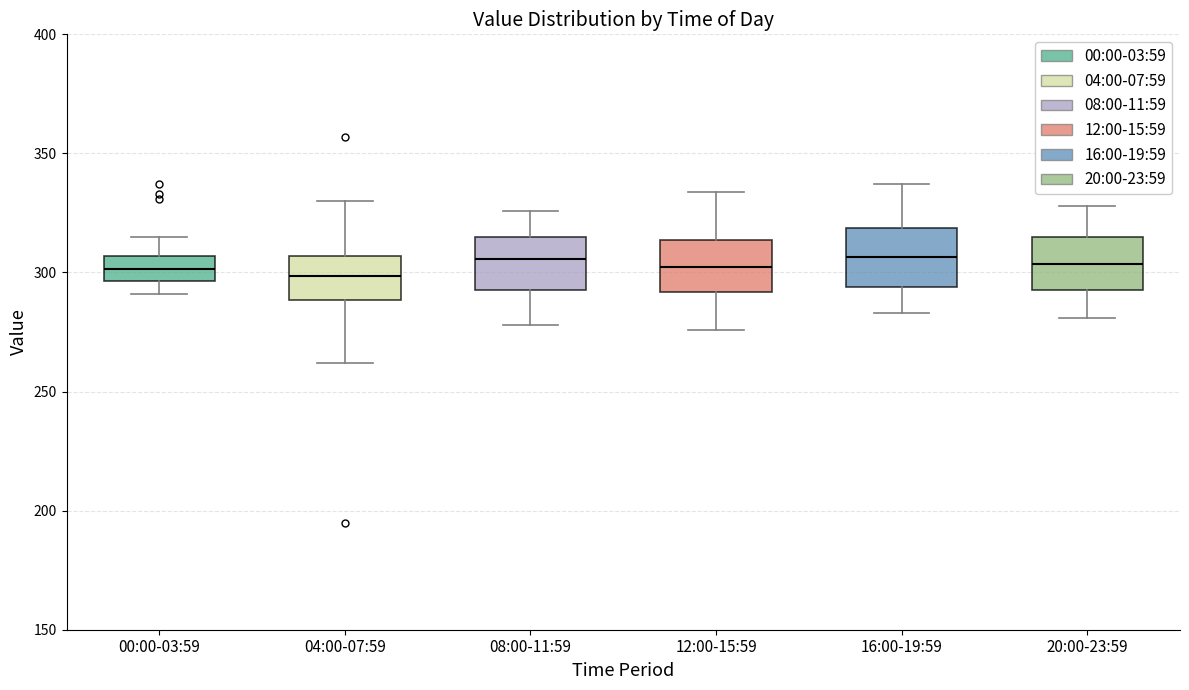

Reading left to right, read every box against the y-axis: the position of its median line, the range the box covers, and the ends of its whiskers. The values are not printed on the chart, so give them approximately, as read against the axis.

00:00-03:59: median 300, box 295 to 305, whiskers 290 to 315
04:00-07:59: median 300, box 290 to 305, whiskers 260 to 330
08:00-11:59: median 305, box 295 to 315, whiskers 280 to 325
12:00-15:59: median 305, box 290 to 315, whiskers 275 to 335
16:00-19:59: median 305, box 295 to 320, whiskers 285 to 335
20:00-23:59: median 305, box 295 to 315, whiskers 280 to 330